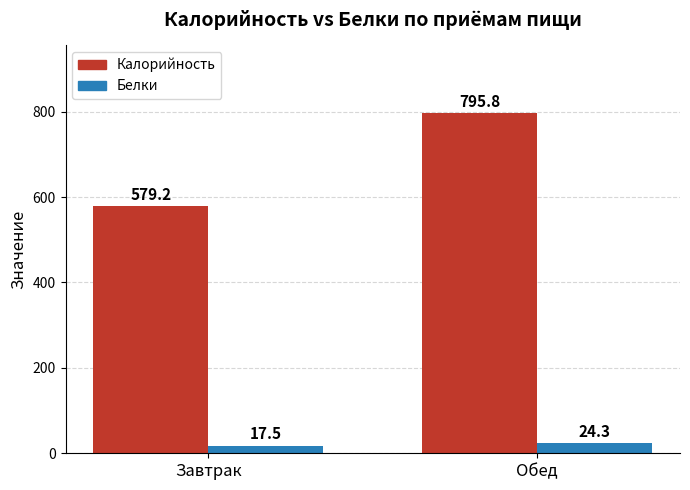

What is the label of the 1st bar from the left?

Завтрак